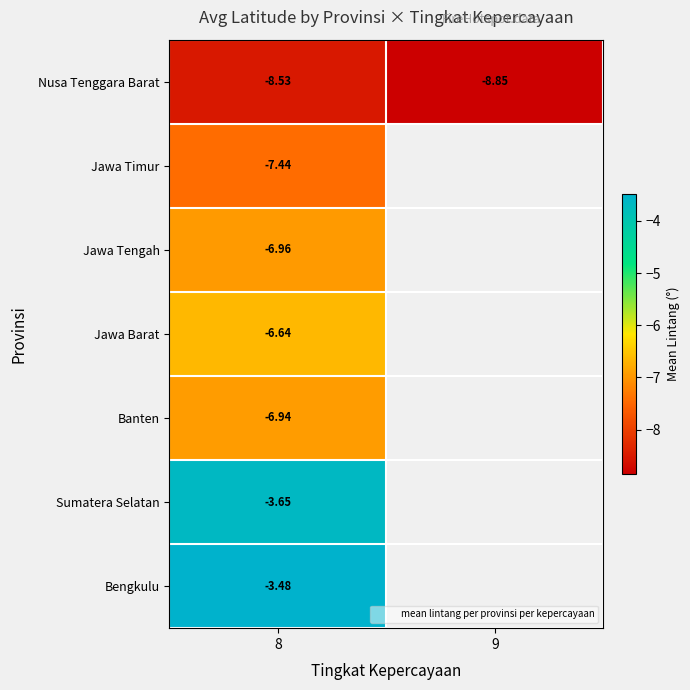

Rank the series by their maximum value, from lowest to highest.

Nusa Tenggara Barat, Jawa Timur, Jawa Tengah, Banten, Jawa Barat, Sumatera Selatan, Bengkulu